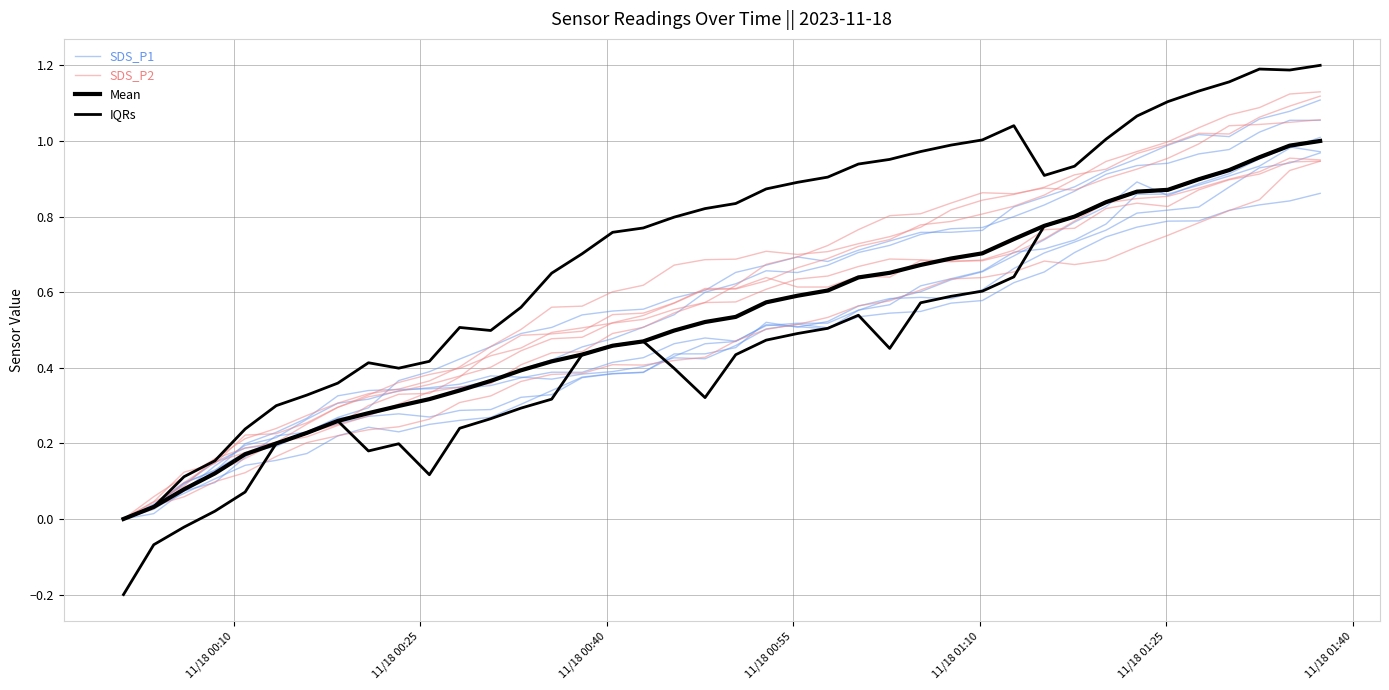

Reading left to right, extract all data points from this chart.

SDS_P1: 0.0	0.0	0.1	0.1	0.2	0.2	0.3	0.3	0.3	0.3	0.3	0.4	0.4	0.4	0.4	0.4	0.4	0.4	0.4	0.4	0.5	0.5	0.5	0.5	0.5	0.5	0.5	0.6	0.6	0.6	0.7	0.7	0.7	0.8	0.8	0.8	0.8	0.8	0.8	0.9
SDS_P2: 0.0	0.0	0.1	0.2	0.2	0.2	0.2	0.3	0.3	0.3	0.3	0.4	0.4	0.5	0.5	0.5	0.5	0.5	0.6	0.6	0.6	0.6	0.6	0.6	0.6	0.6	0.7	0.7	0.7	0.7	0.8	0.8	0.8	0.8	0.8	0.9	0.9	0.9	0.9	0.9
Mean: 0.0	0.0	0.1	0.1	0.2	0.2	0.2	0.3	0.3	0.3	0.3	0.3	0.4	0.4	0.4	0.4	0.5	0.5	0.5	0.5	0.5	0.6	0.6	0.6	0.6	0.7	0.7	0.7	0.7	0.7	0.8	0.8	0.8	0.9	0.9	0.9	0.9	1.0	1.0	1.0
IQRs: 0.0	0.0	0.1	0.2	0.2	0.3	0.3	0.4	0.4	0.4	0.4	0.5	0.5	0.6	0.7	0.7	0.8	0.8	0.8	0.8	0.8	0.9	0.9	0.9	0.9	1.0	1.0	1.0	1.0	1.0	0.9	0.9	1.0	1.1	1.1	1.1	1.2	1.2	1.2	1.2